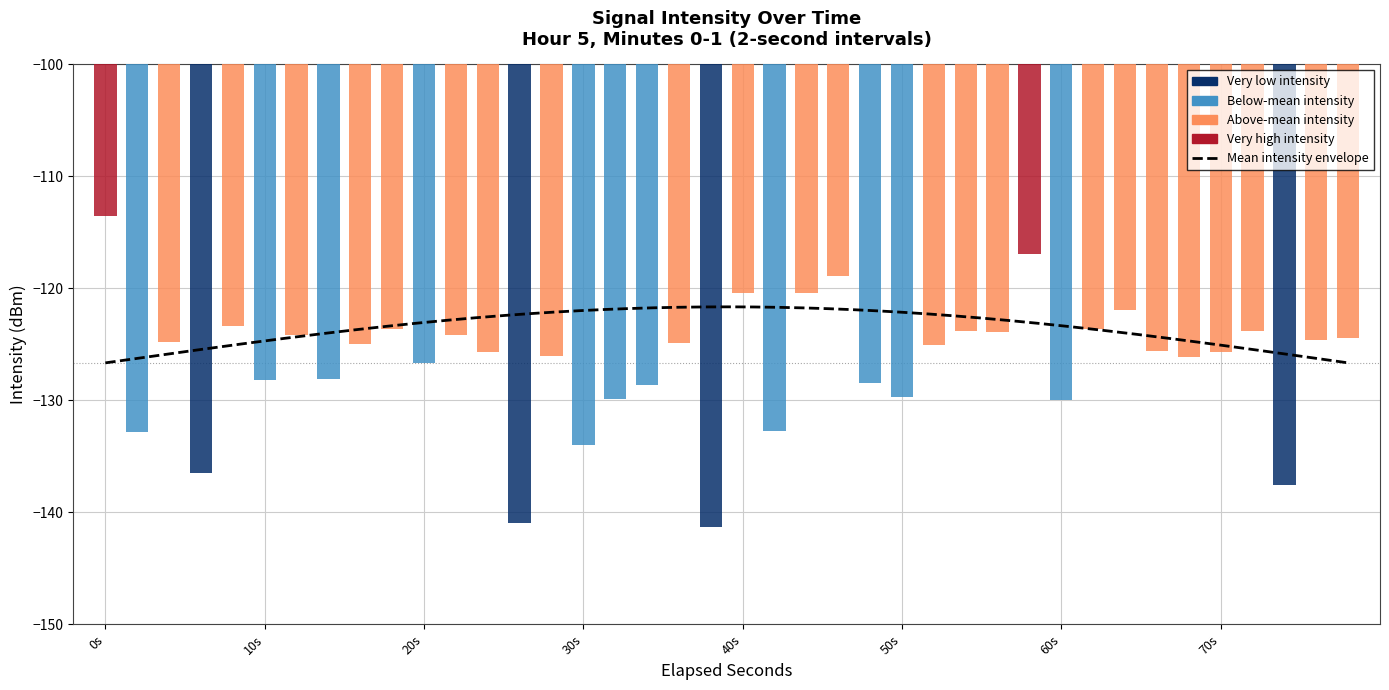

Which label corresponds to the largest value in the chart?

0s